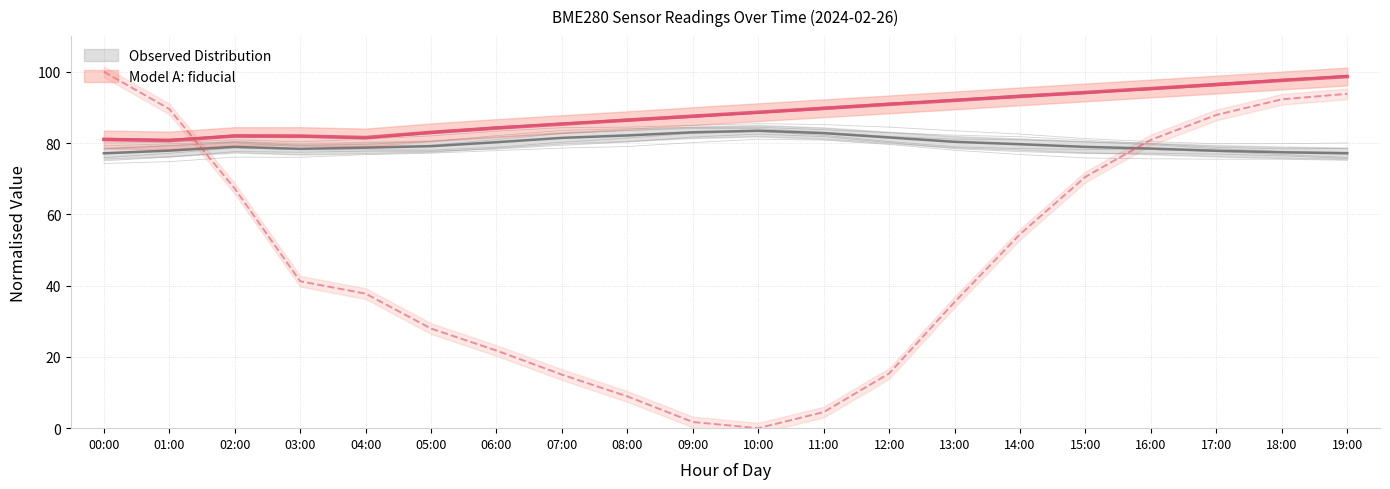

At which label is humidity closest to 80?

06:00